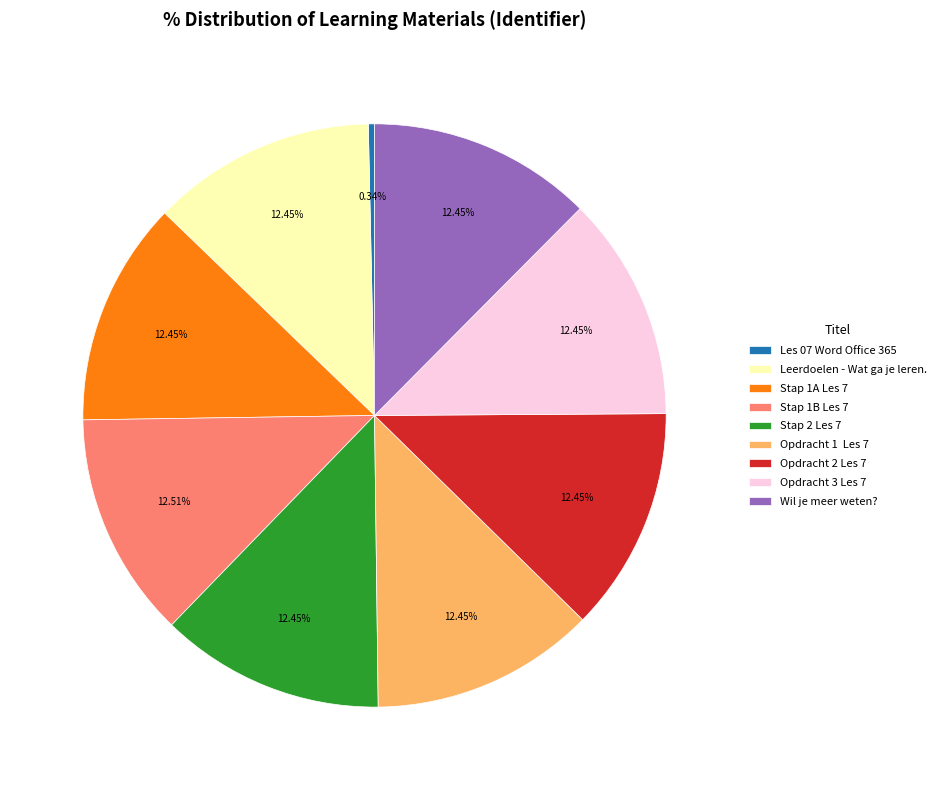

Does Stap 2 Les 7 account for over 50% of the chart?

No